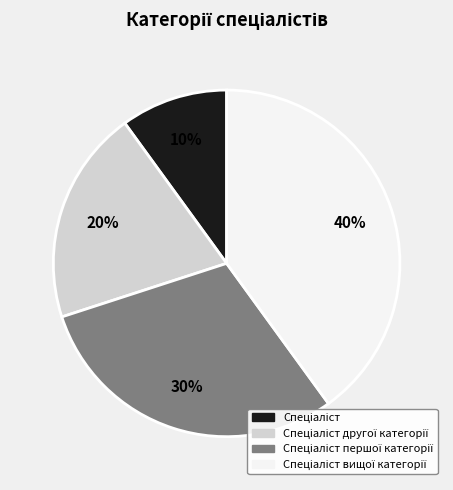

Does any single category account for the majority?

No